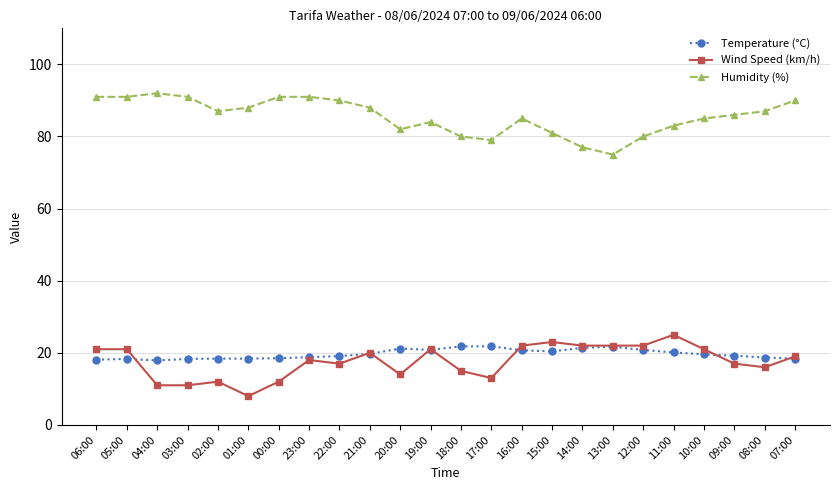

At which category does the chart reach its peak across all series?

04:00